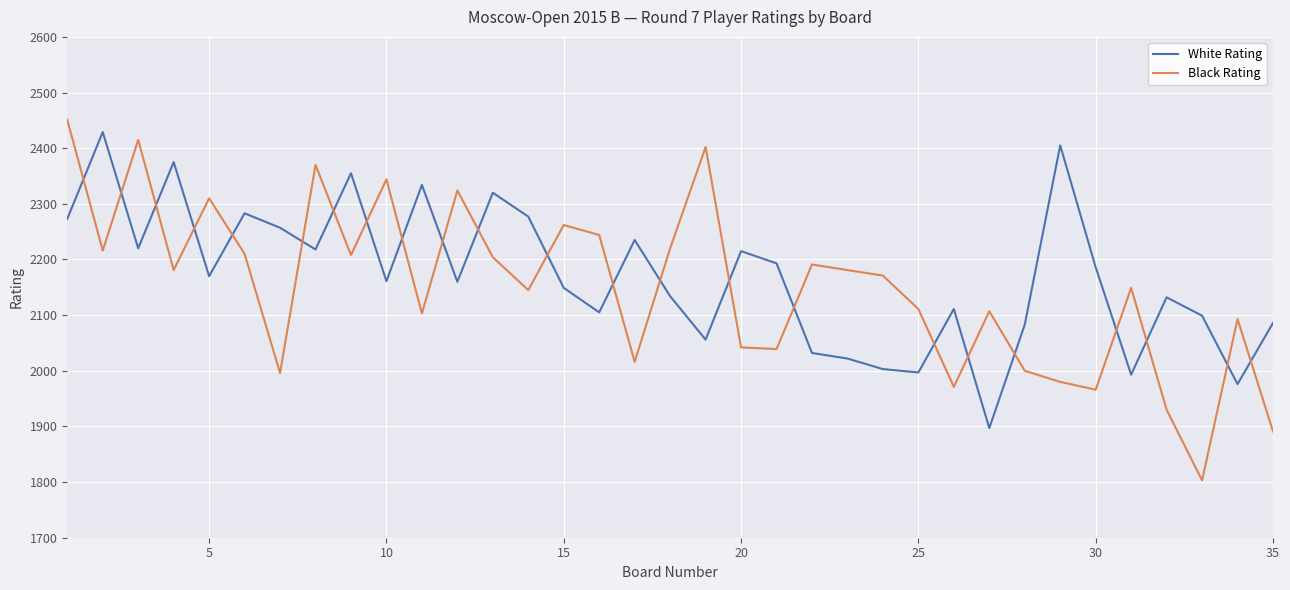

True or false: White Rating and Black Rating intersect in this chart.

True